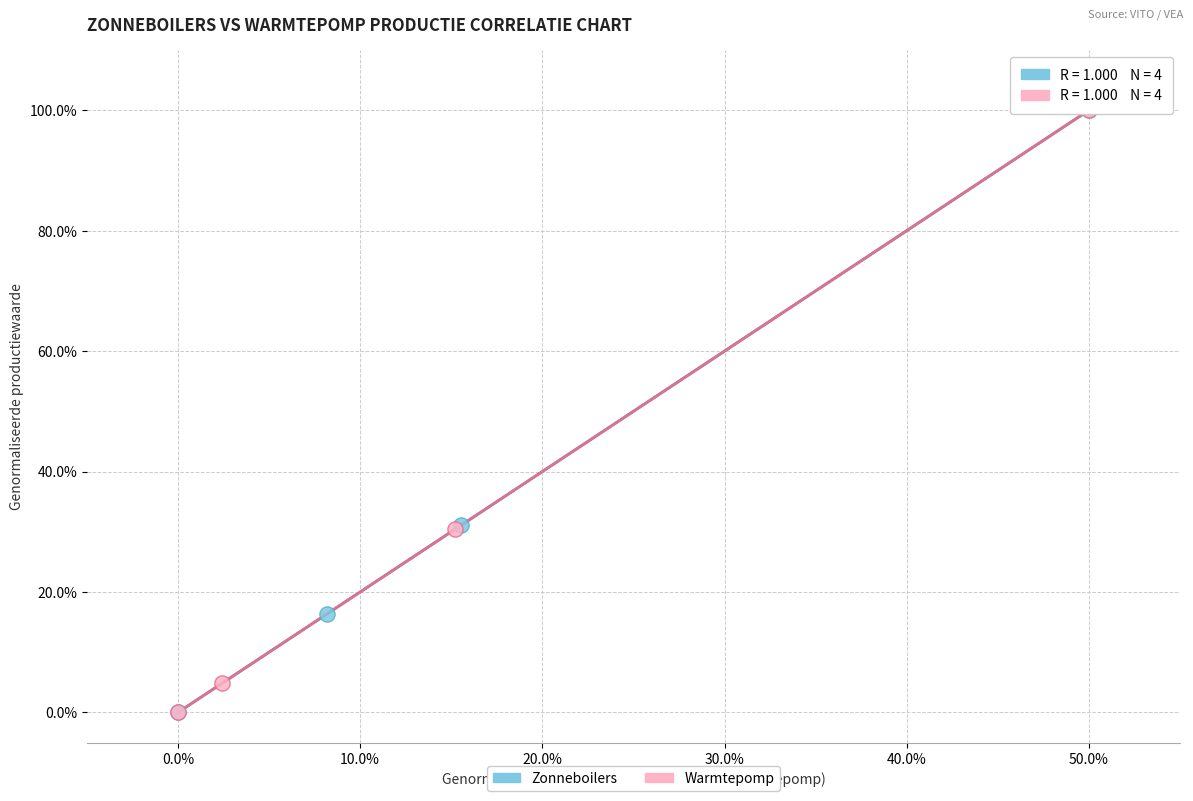

What are all the series names shown in the legend?

Zonneboilers, Warmtepomp